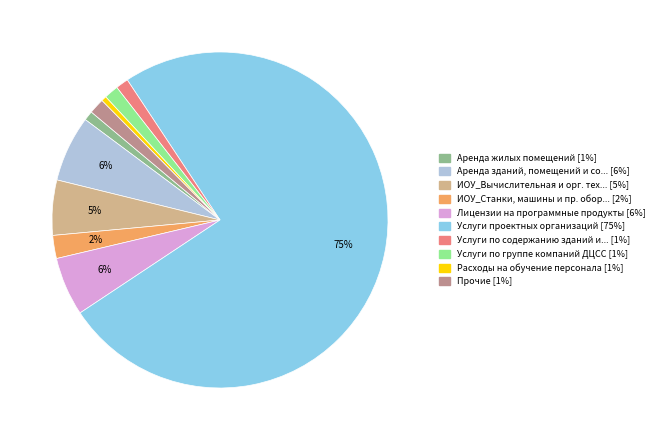

To the nearest percent, what is the average slice percentage?

10%